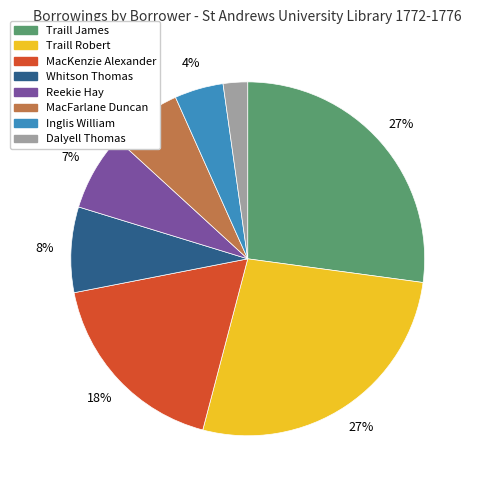

Count the number of slices in the pie.

8